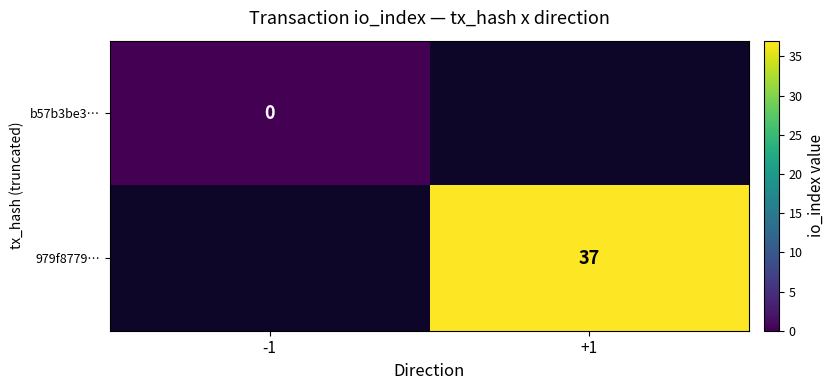

The 979f8779… series shows 64 at +1. True or false?

False